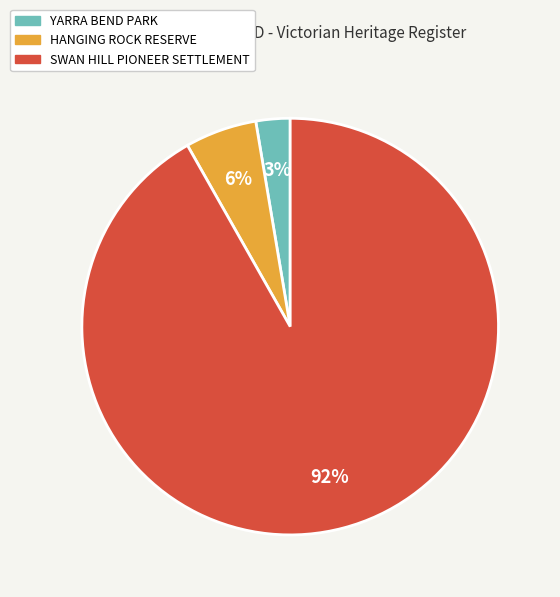

Which slice is the smallest?

YARRA BEND PARK